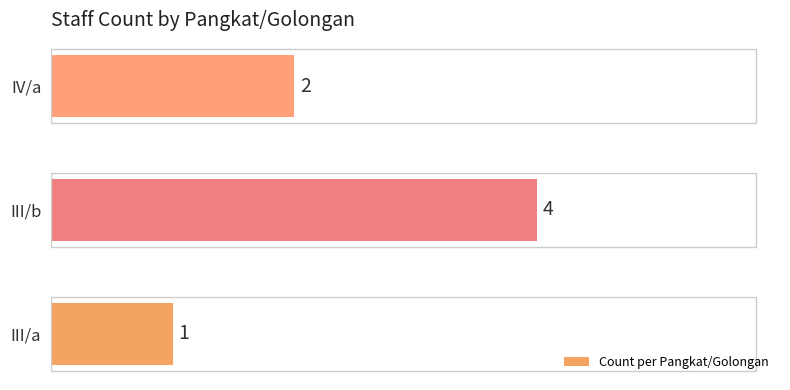

What is the sum of the values at III/a and IV/a?

3